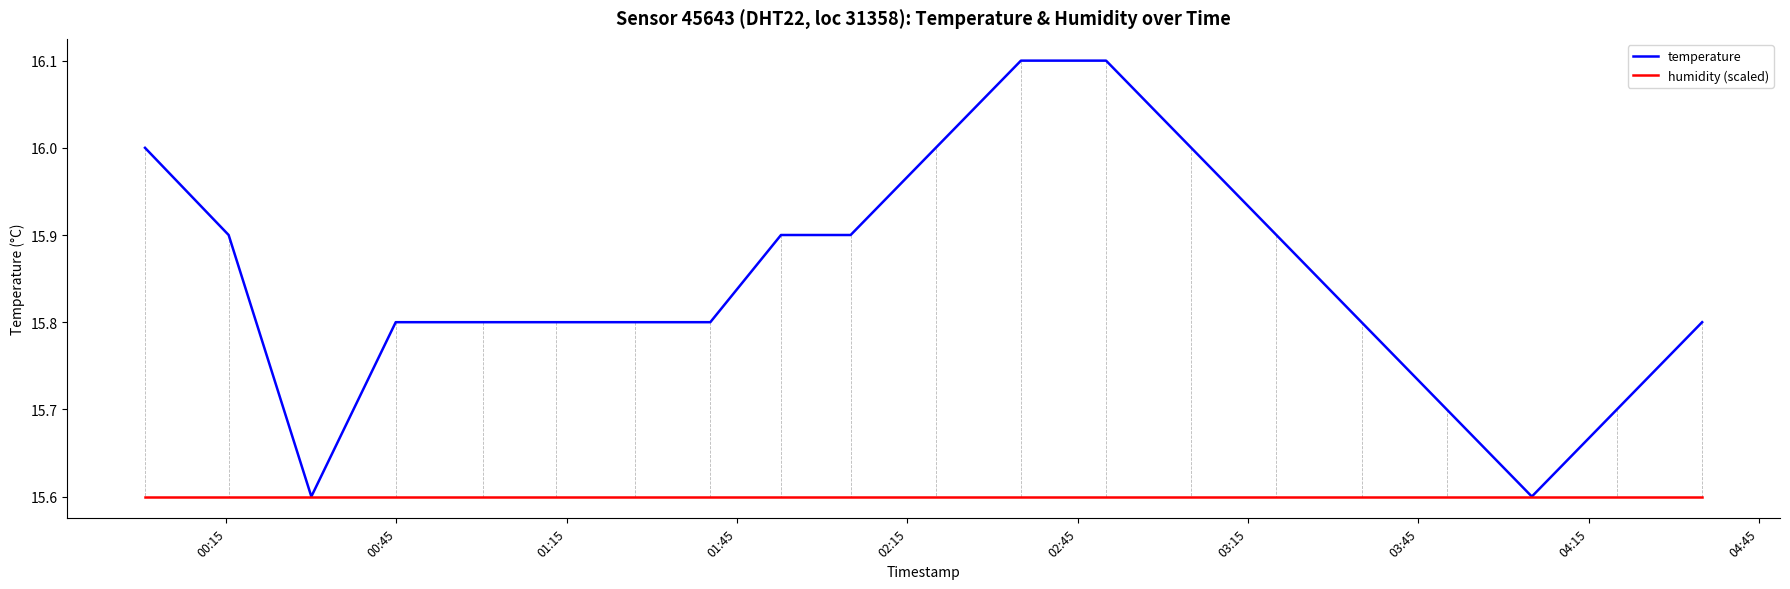

Rank the series by their maximum value, from highest to lowest.

temperature, humidity (scaled)